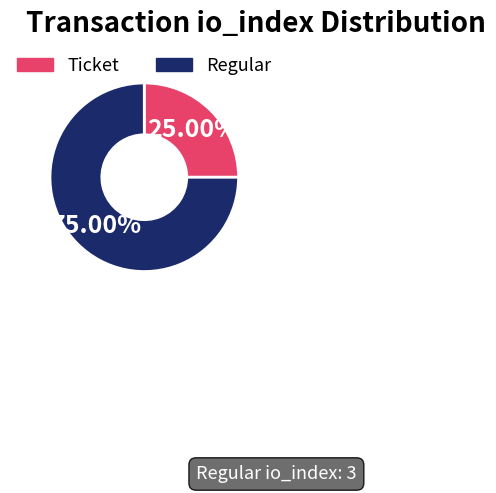

Is there any slice that represents more than half of the pie?

Yes